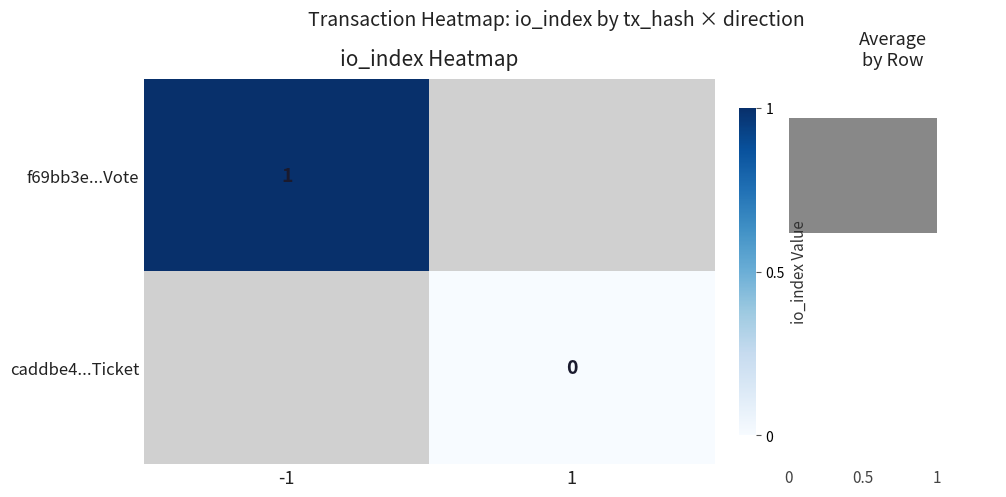

True or false: f69bb3e...Vote has a value of 0 at -1.

False